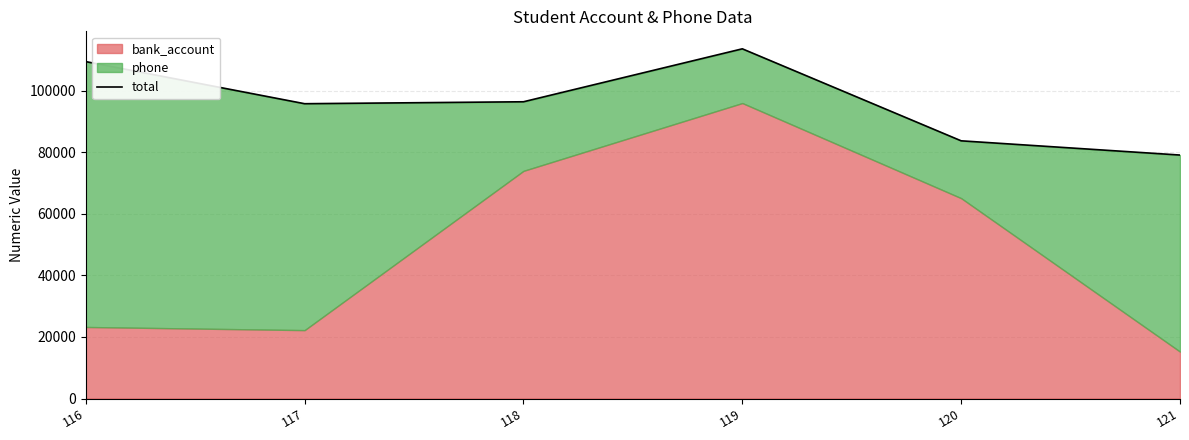

Reading right to left, list all the values displayed in this chart.

79053	83672	113544	96353	95721	109390